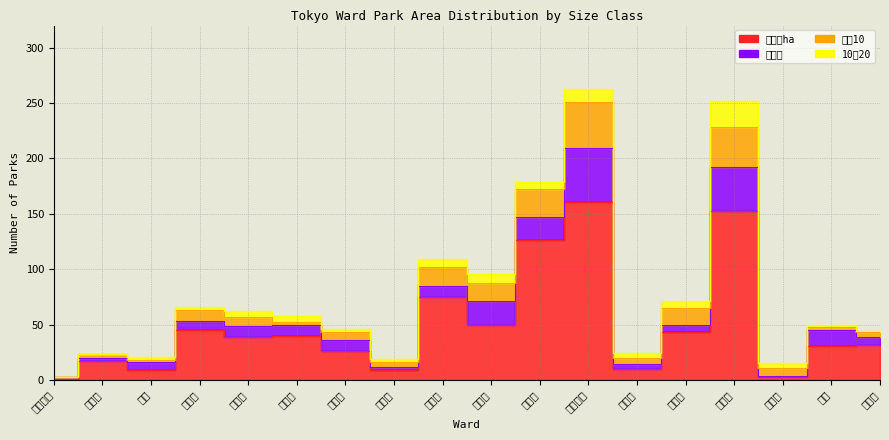

In 10～20, how many points are lower than both neighbors (excluding endpoints)?

2